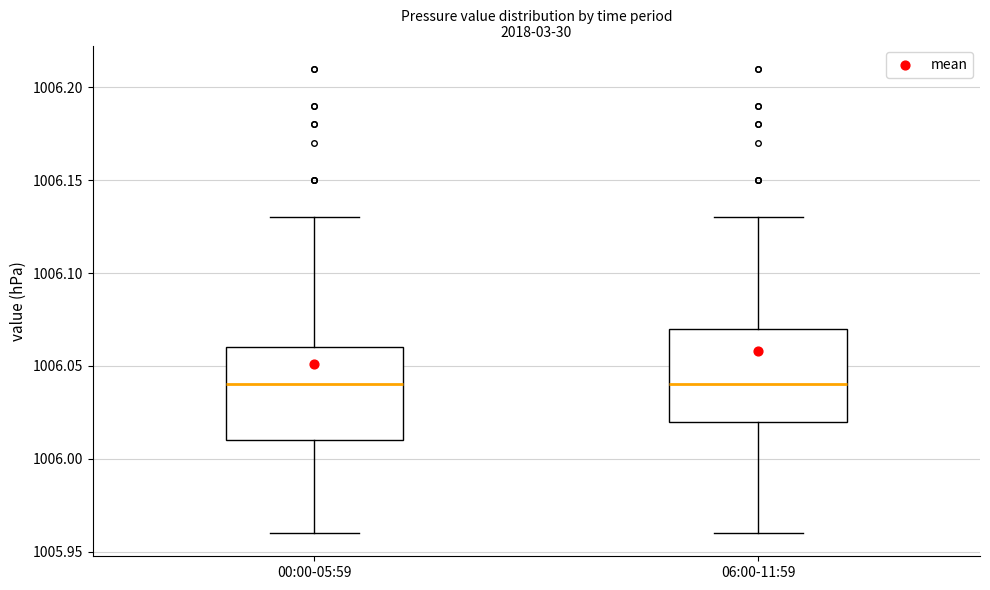

Reading left to right, transcribe this box plot: for each box, give where its median line is, the range the box spans, and where its two whiskers end, as read against the y-axis. The values are not printed on the chart, so give them approximately, as read against the axis.

00:00-05:59: median 1006.04, box 1006.01 to 1006.06, whiskers 1005.96 to 1006.13
06:00-11:59: median 1006.04, box 1006.02 to 1006.07, whiskers 1005.96 to 1006.13